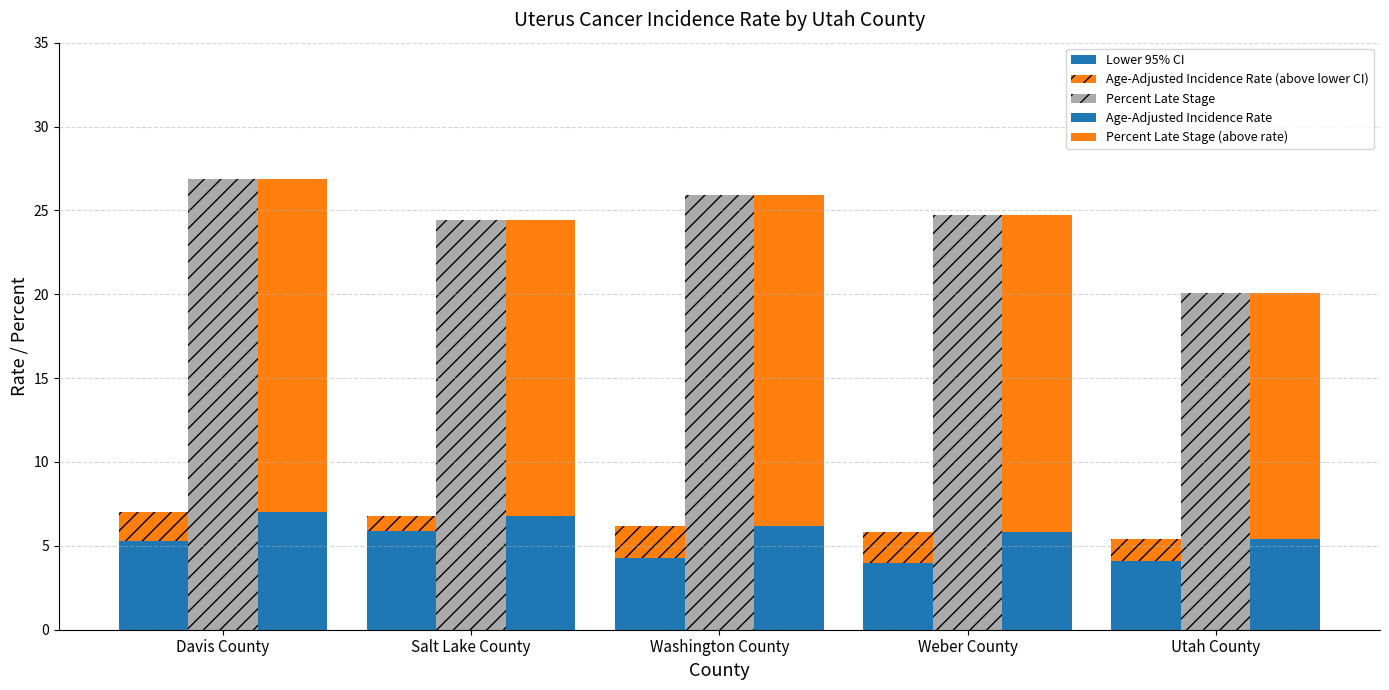

What is the maximum value for Age-Adjusted Incidence Rate?

7.0